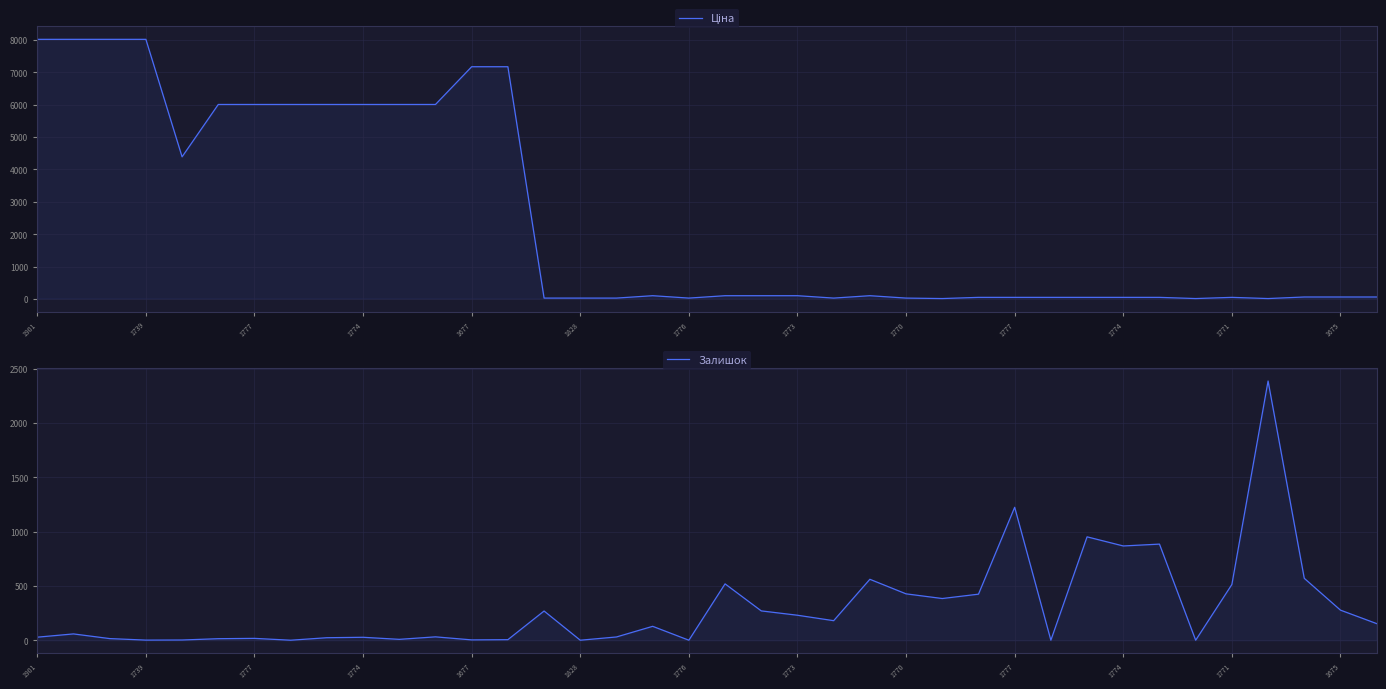

What is the average value of the Залишок series?

302.2